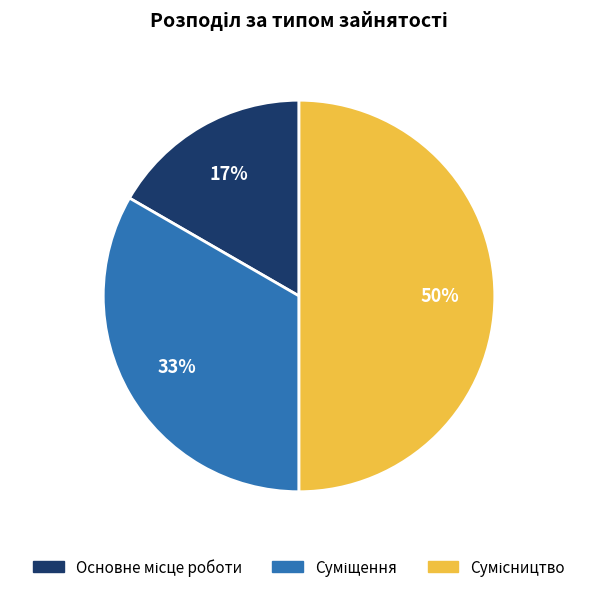

To the nearest percent, what is the difference between the largest and smallest slice percentages?

33%